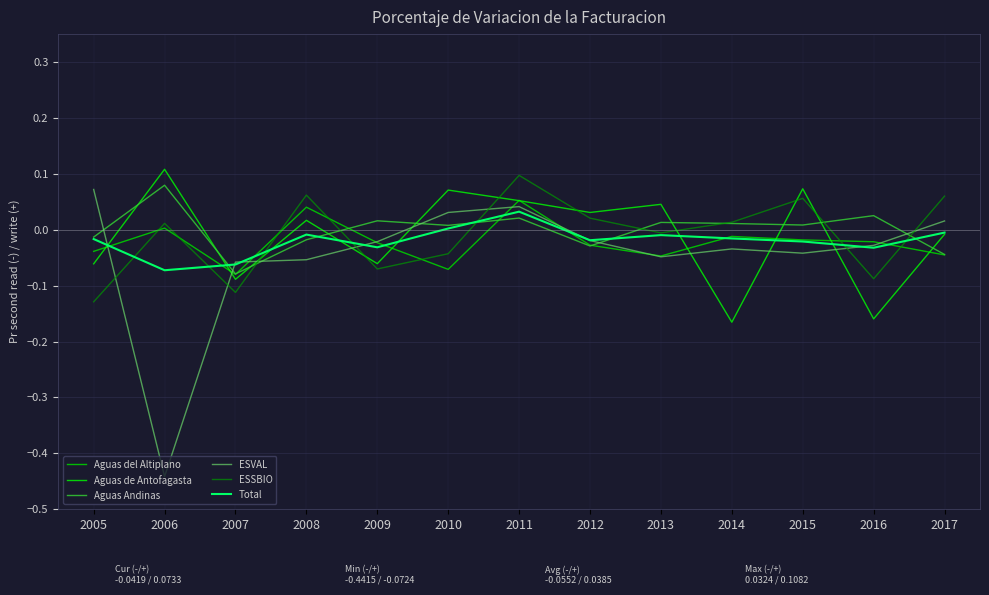

True or false: Aguas Andinas has more than 0 interior local peaks.

True